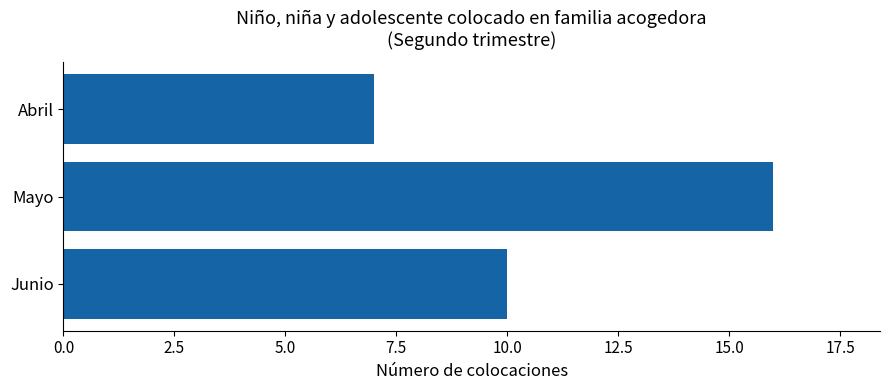

The value at Mayo is 16. True or false?

True